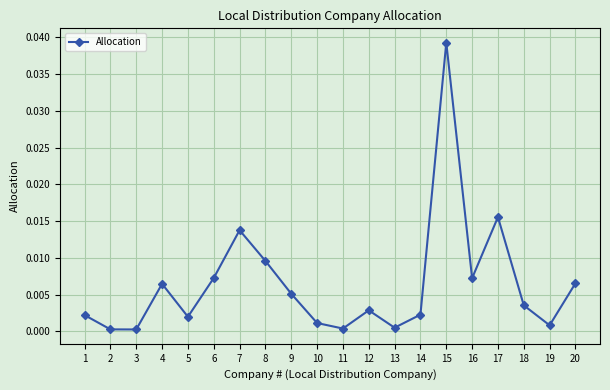

Which category has the highest value across all series?

15